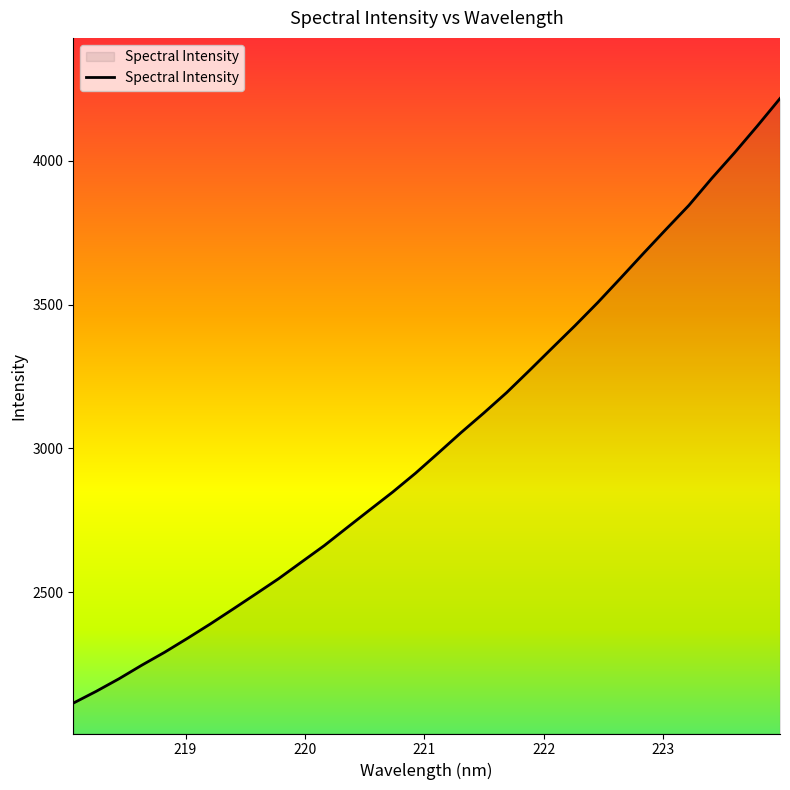

What is the greatest value displayed?

4217.1